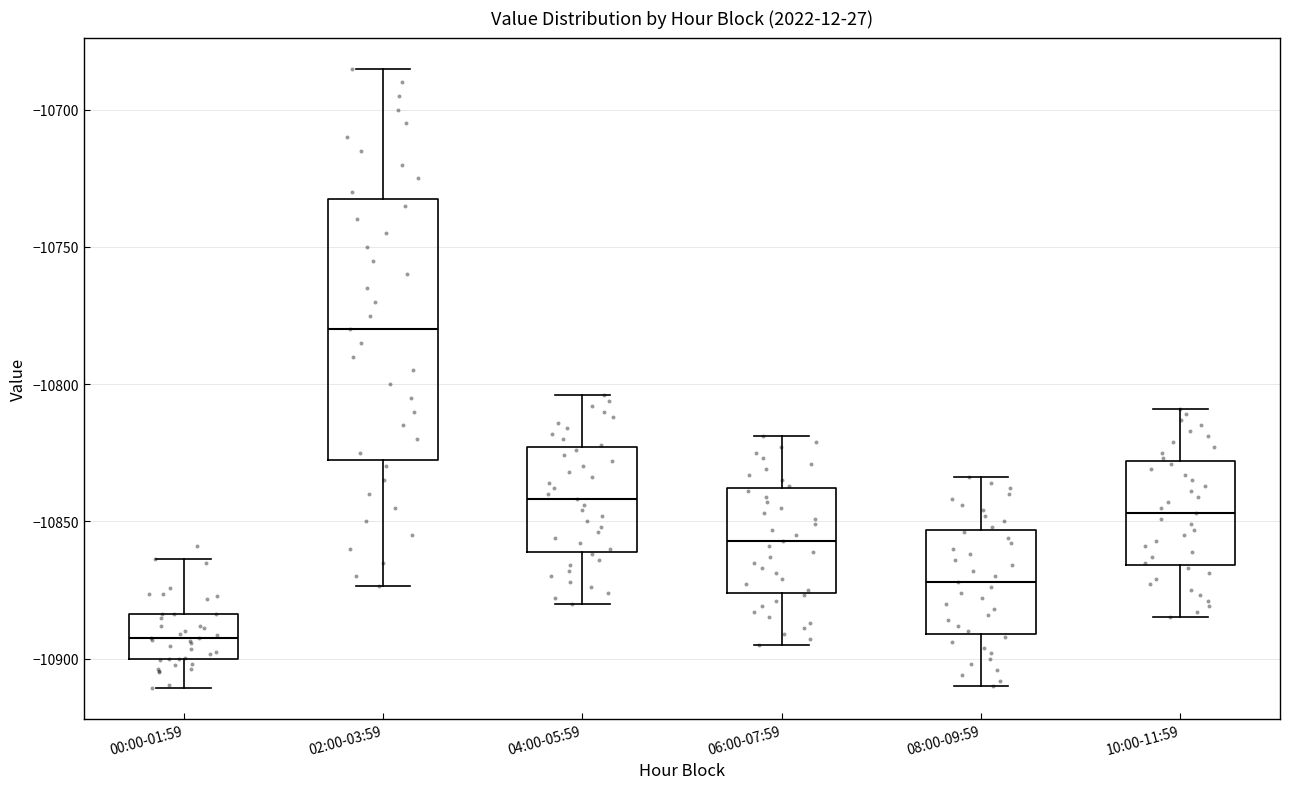

Where does the median line of the box for 08:00-09:59 sit on the y-axis? The values are not printed on the chart, so give them approximately, as read against the axis.

-10870